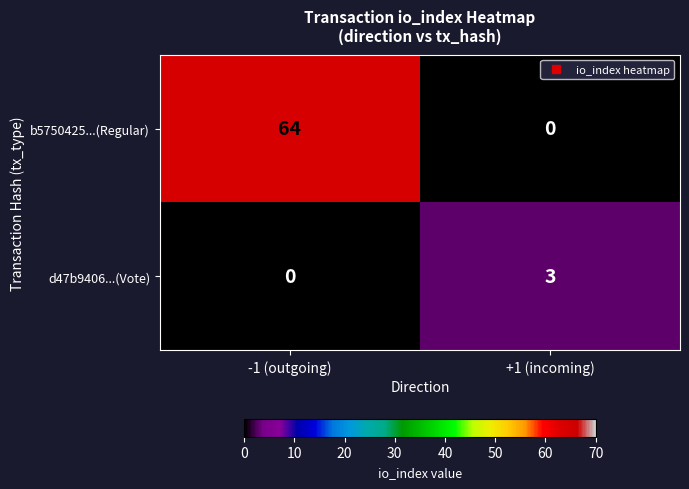

Reading left to right, transcribe all the data shown in this chart.

b5750425...(Regular): -1 (outgoing)=64	+1 (incoming)=0
d47b9406...(Vote): -1 (outgoing)=0	+1 (incoming)=3